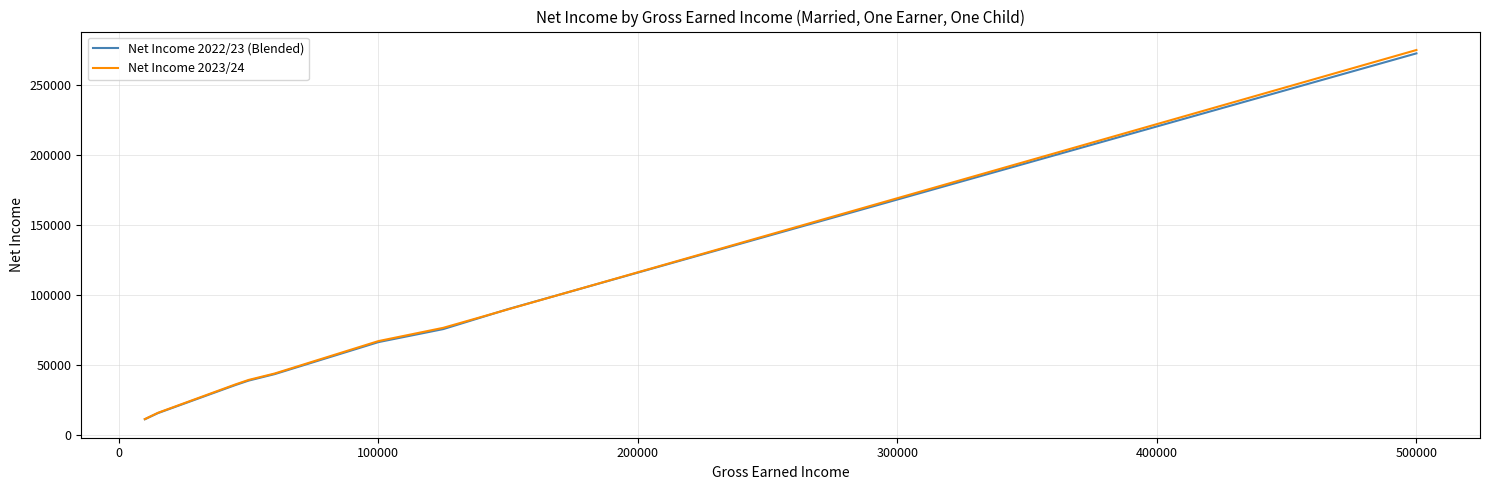

What is the maximum value shown in the chart?

275278.4